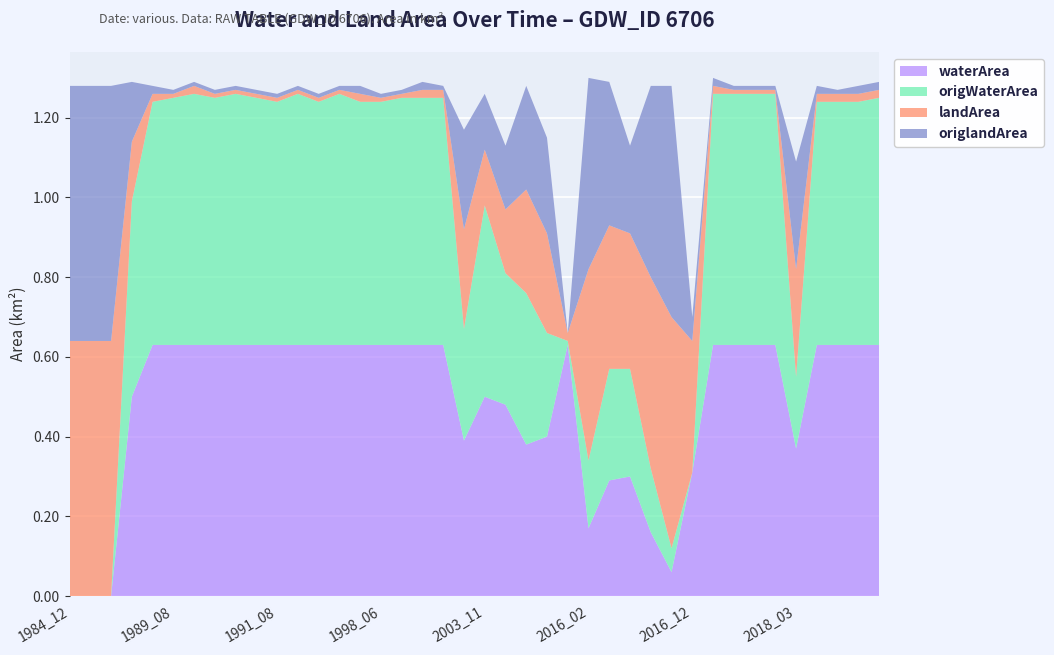

Reading left to right, what are all the values shown in this chart?

waterArea: 1984_12=0.0	1985_01=0.0	1985_03=0.0	1987_02=0.5	1989_05=0.6	1989_08=0.6	1990_06=0.6	1990_07=0.6	1991_06=0.6	1991_07=0.6	1991_08=0.6	1993_08=0.6	1994_05=0.6	1994_08=0.6	1995_06=0.6	1998_06=0.6	1998_07=0.6	1998_08=0.6	1999_08=0.6	2002_01=0.4	2003_11=0.5	2005_11=0.5	2007_09=0.4	2007_10=0.4	2008_05=0.6	2016_02=0.2	2016_03=0.3	2016_05=0.3	2016_08=0.2	2016_09=0.1	2016_12=0.3	2017_03=0.6	2017_05=0.6	2017_08=0.6	2017_09=0.6	2018_03=0.4	2019_08=0.6	2020_07=0.6	2021_05=0.6	2021_08=0.6
origWaterArea: 1984_12=0.0	1985_01=0.0	1985_03=0.0	1987_02=0.5	1989_05=0.6	1989_08=0.6	1990_06=0.6	1990_07=0.6	1991_06=0.6	1991_07=0.6	1991_08=0.6	1993_08=0.6	1994_05=0.6	1994_08=0.6	1995_06=0.6	1998_06=0.6	1998_07=0.6	1998_08=0.6	1999_08=0.6	2002_01=0.3	2003_11=0.5	2005_11=0.3	2007_09=0.4	2007_10=0.3	2008_05=0.0	2016_02=0.2	2016_03=0.3	2016_05=0.3	2016_08=0.2	2016_09=0.1	2016_12=0.0	2017_03=0.6	2017_05=0.6	2017_08=0.6	2017_09=0.6	2018_03=0.2	2019_08=0.6	2020_07=0.6	2021_05=0.6	2021_08=0.6
landArea: 1984_12=0.6	1985_01=0.6	1985_03=0.6	1987_02=0.1	1989_05=0.0	1989_08=0.0	1990_06=0.0	1990_07=0.0	1991_06=0.0	1991_07=0.0	1991_08=0.0	1993_08=0.0	1994_05=0.0	1994_08=0.0	1995_06=0.0	1998_06=0.0	1998_07=0.0	1998_08=0.0	1999_08=0.0	2002_01=0.2	2003_11=0.1	2005_11=0.2	2007_09=0.3	2007_10=0.2	2008_05=0.0	2016_02=0.5	2016_03=0.4	2016_05=0.3	2016_08=0.5	2016_09=0.6	2016_12=0.3	2017_03=0.0	2017_05=0.0	2017_08=0.0	2017_09=0.0	2018_03=0.3	2019_08=0.0	2020_07=0.0	2021_05=0.0	2021_08=0.0
origlandArea: 1984_12=0.6	1985_01=0.6	1985_03=0.6	1987_02=0.1	1989_05=0.0	1989_08=0.0	1990_06=0.0	1990_07=0.0	1991_06=0.0	1991_07=0.0	1991_08=0.0	1993_08=0.0	1994_05=0.0	1994_08=0.0	1995_06=0.0	1998_06=0.0	1998_07=0.0	1998_08=0.0	1999_08=0.0	2002_01=0.2	2003_11=0.1	2005_11=0.2	2007_09=0.3	2007_10=0.2	2008_05=0.0	2016_02=0.5	2016_03=0.4	2016_05=0.2	2016_08=0.5	2016_09=0.6	2016_12=0.1	2017_03=0.0	2017_05=0.0	2017_08=0.0	2017_09=0.0	2018_03=0.3	2019_08=0.0	2020_07=0.0	2021_05=0.0	2021_08=0.0